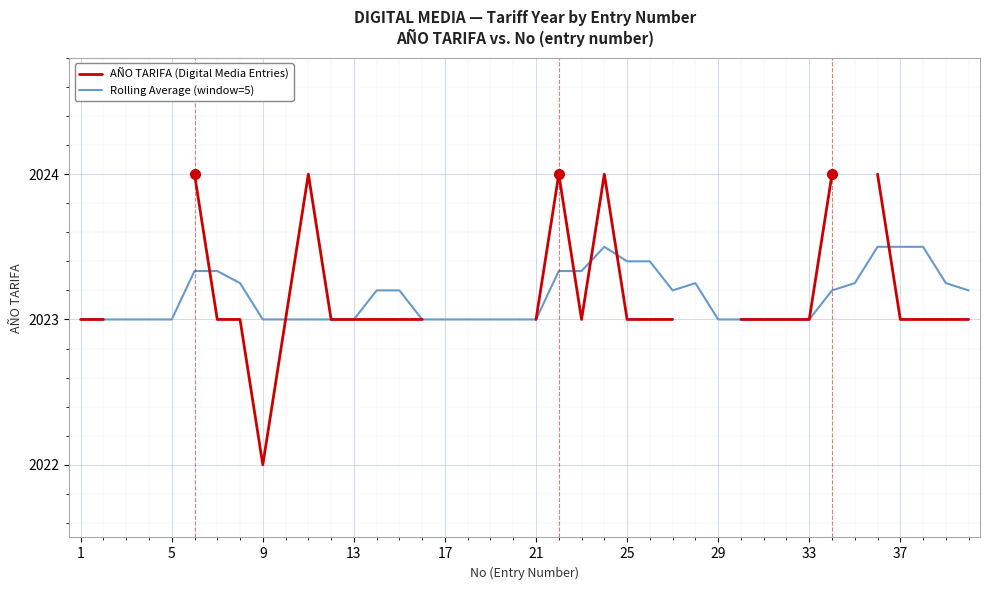

Is it true that Rolling Average (window=5) equals 2023.0 at 9?

True